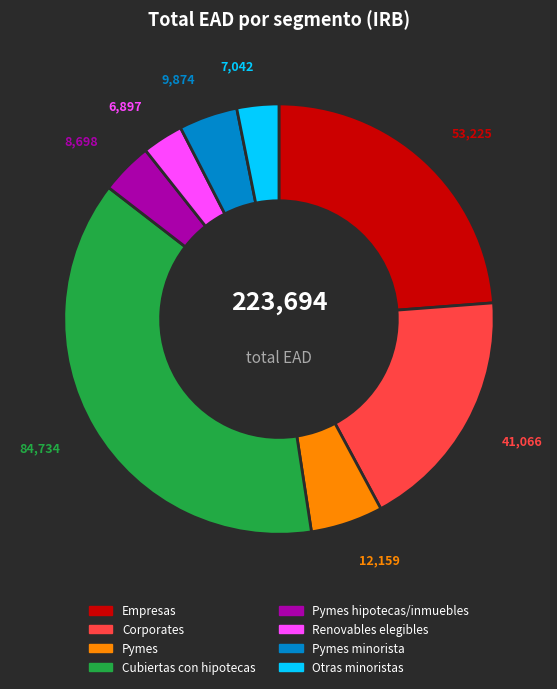

Is there any slice that represents more than half of the pie?

No